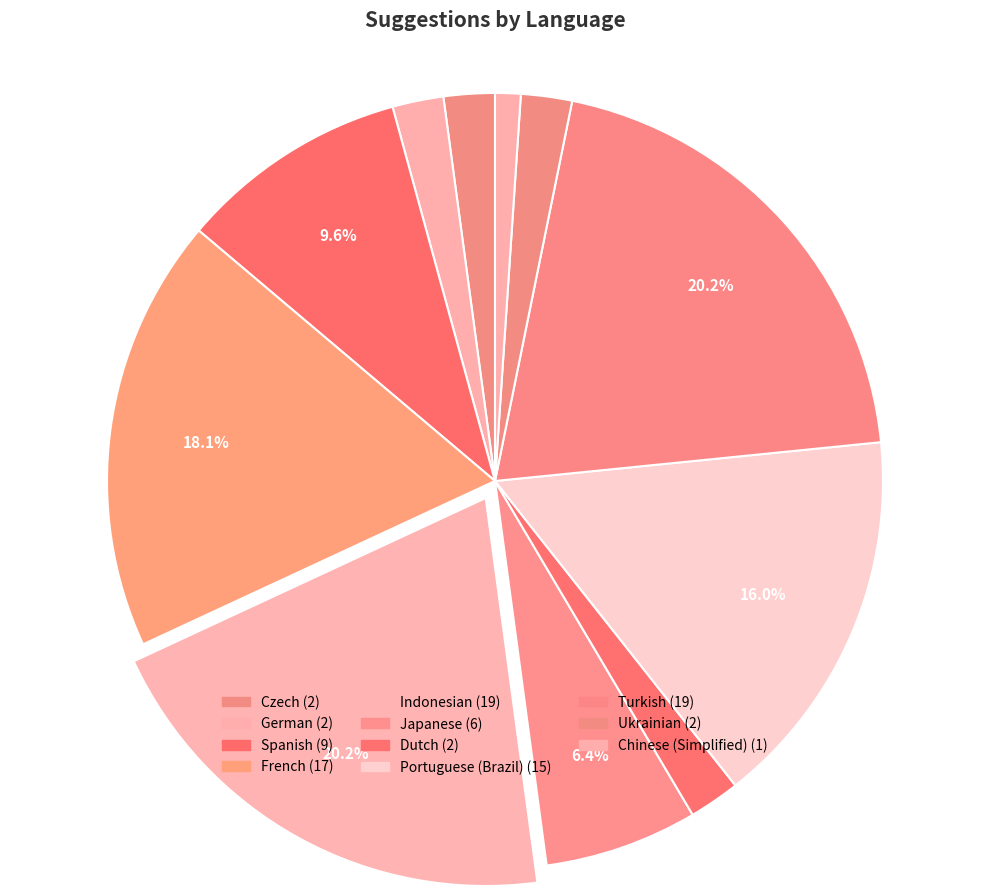

Is there a majority slice in this chart?

No